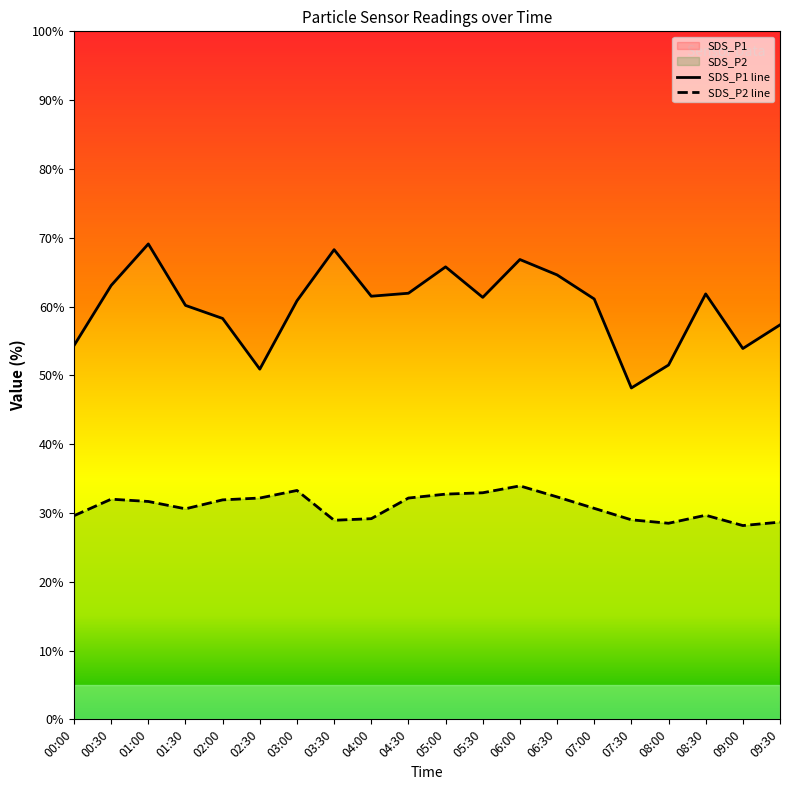

What is the maximum value shown in the chart?

69.1